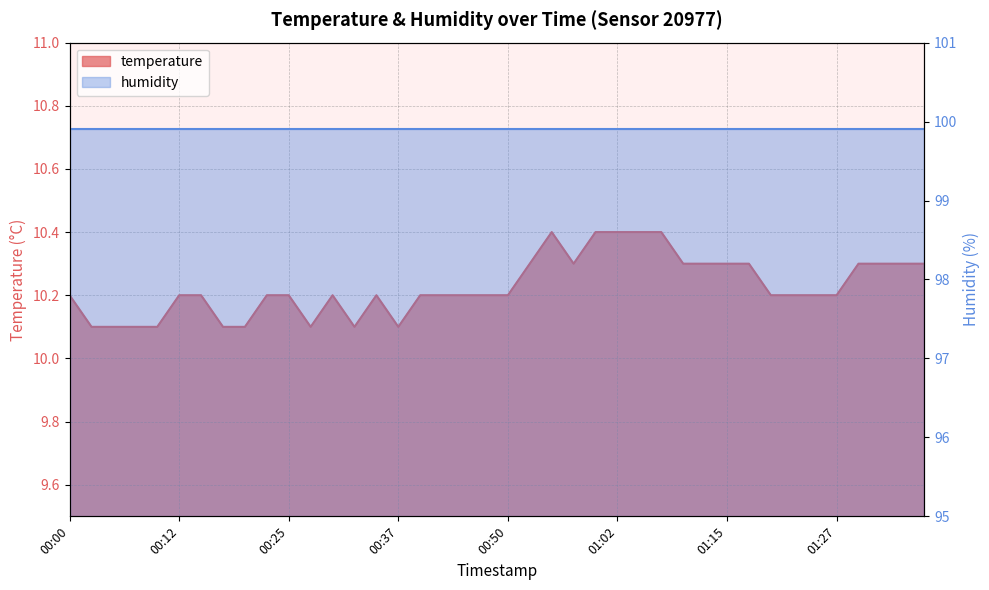

Rank the categories by value from lowest to highest.

00:02, 00:05, 00:07, 00:10, 00:17, 00:20, 00:28, 00:32, 00:37, 00:00, 00:12, 00:15, 00:23, 00:25, 00:30, 00:35, 00:40, 00:42, 00:45, 00:47, 00:50, 01:20, 01:22, 01:25, 01:27, 00:52, 00:57, 01:10, 01:13, 01:15, 01:17, 01:30, 01:32, 01:35, 01:37, 00:55, 01:00, 01:02, 01:05, 01:07